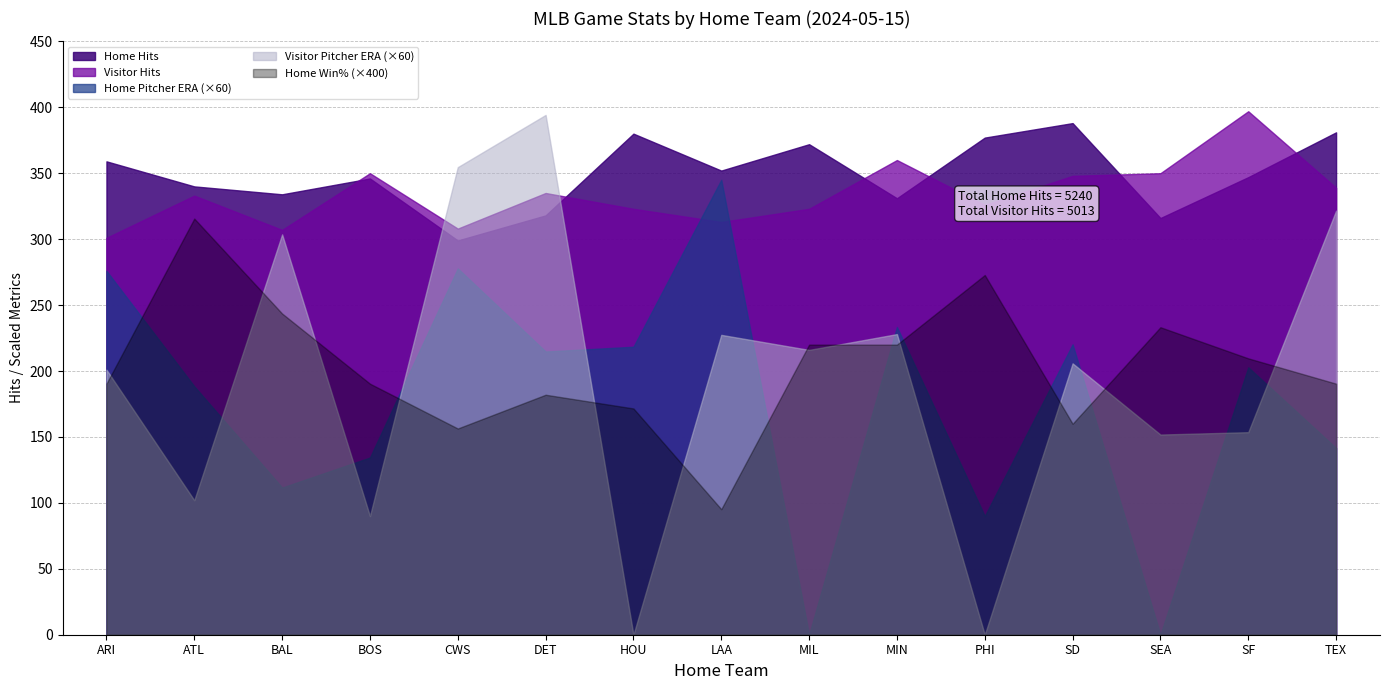

Which series has the largest total across all categories?

Home Hits